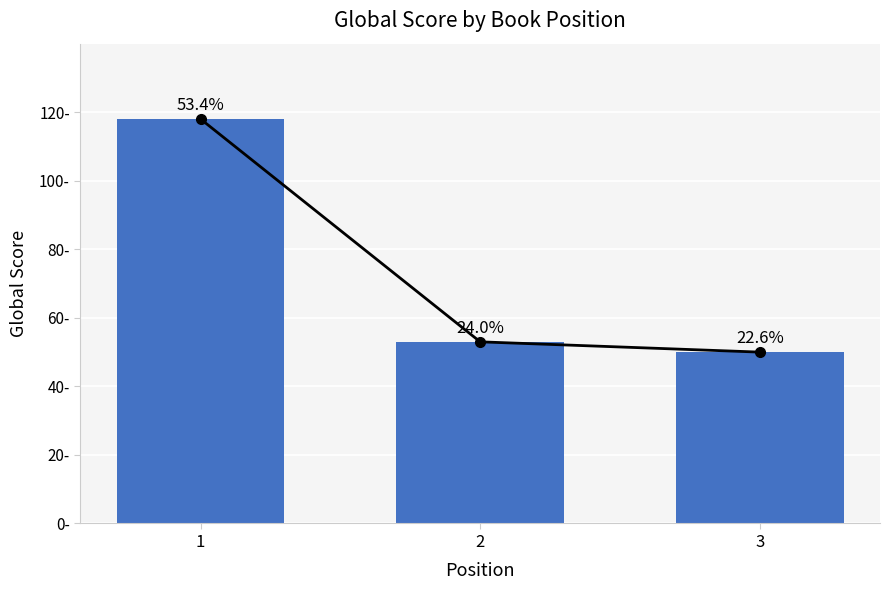

Reading left to right, what are all the values shown in this chart?

1=118	2=53	3=50